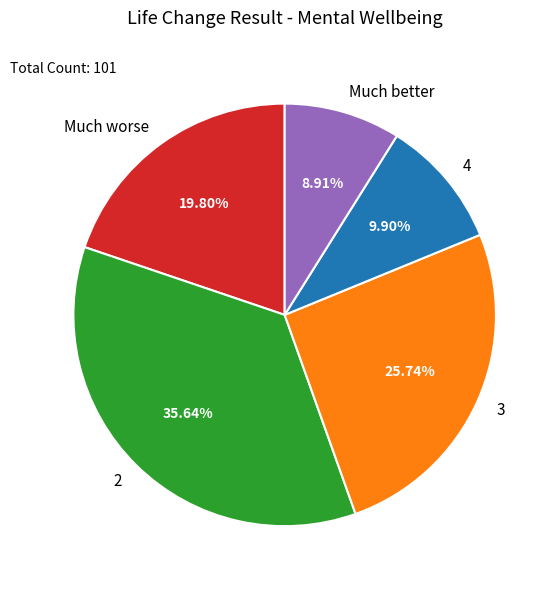

To the nearest percent, what portion does 2 represent?

36%